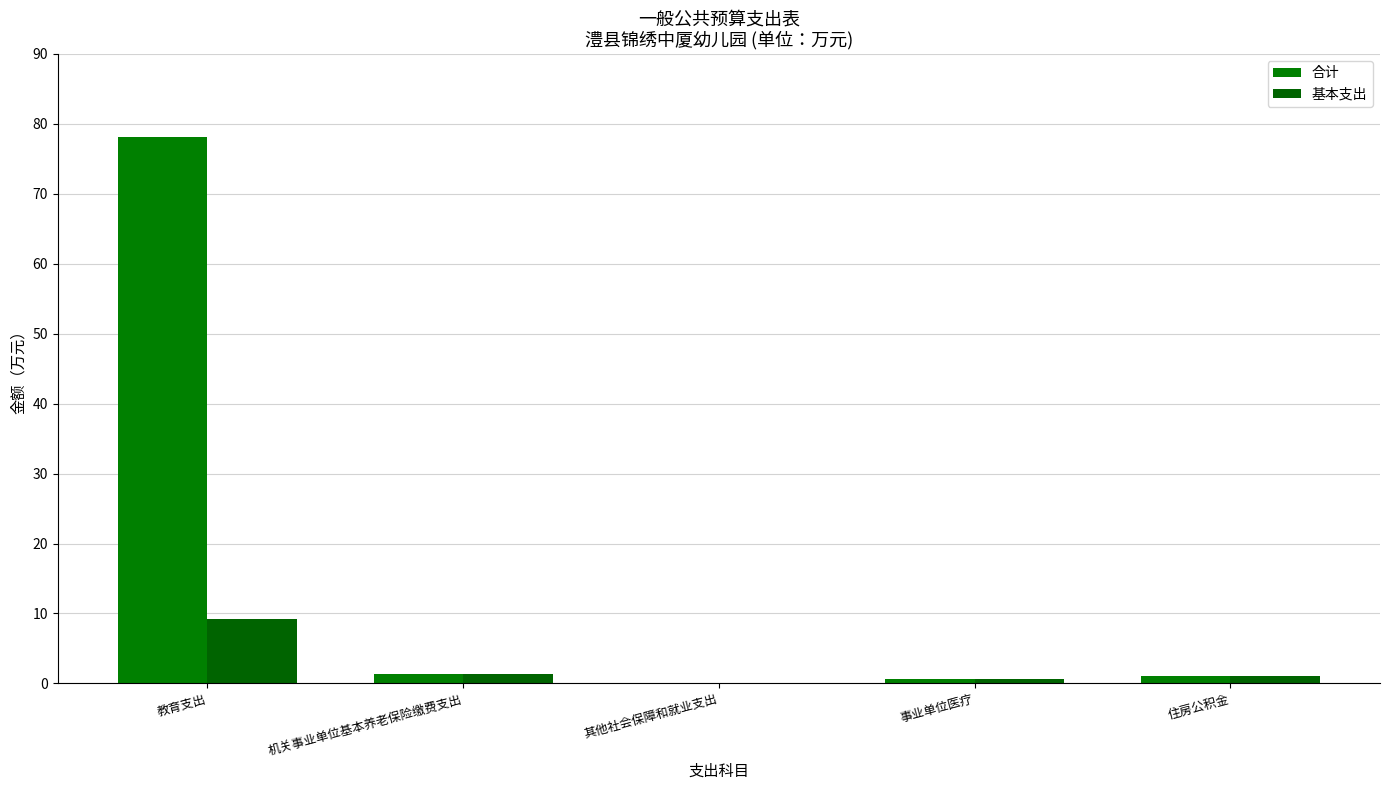

What position from the right is 事业单位医疗?

2